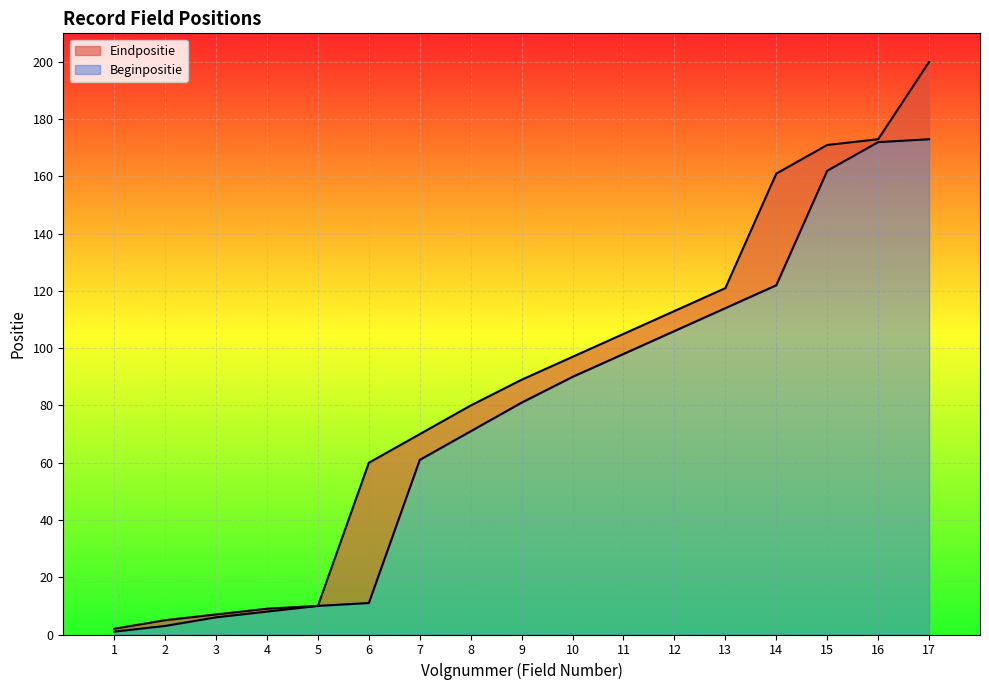

True or false: Beginpositie has a value of 5 at 2.

False